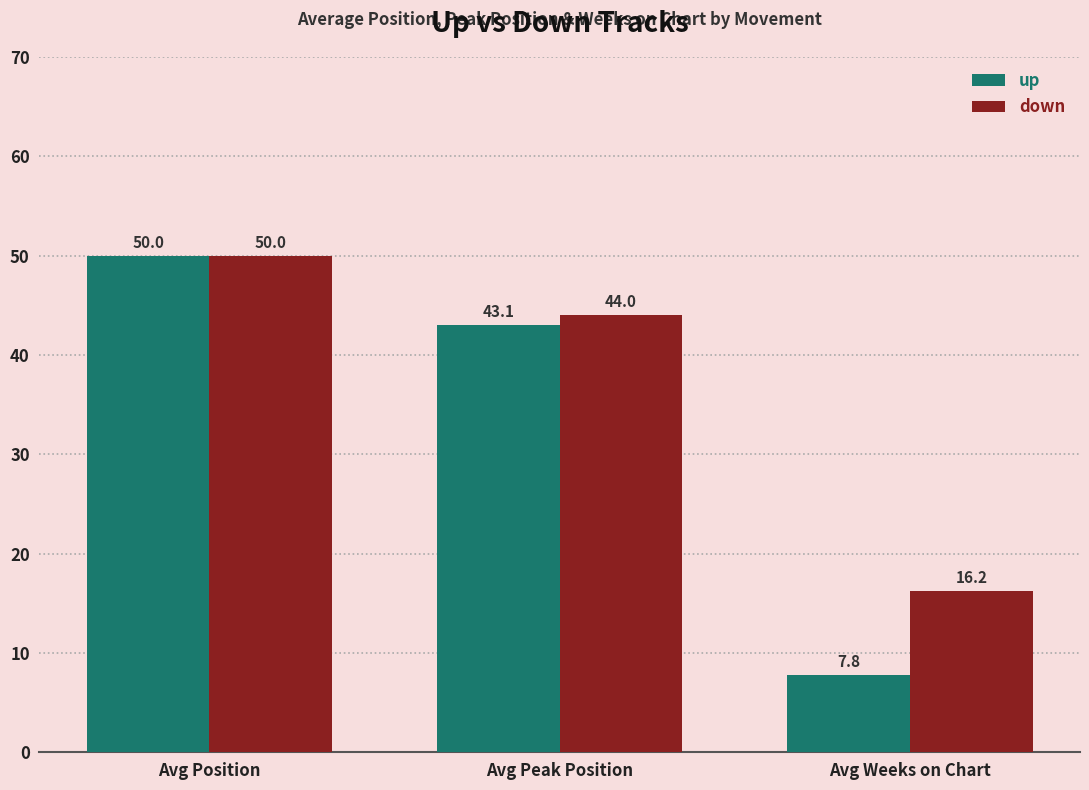

Reading right to left, transcribe all the data shown in this chart.

up: Avg Weeks on Chart=7.8	Avg Peak Position=43.1	Avg Position=50.0
down: Avg Weeks on Chart=16.2	Avg Peak Position=44.0	Avg Position=50.0